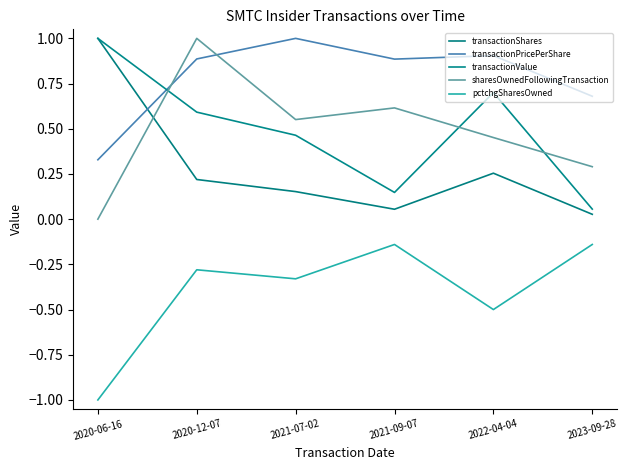

The transactionValue series shows 0.4 at 2020-12-07. True or false?

False